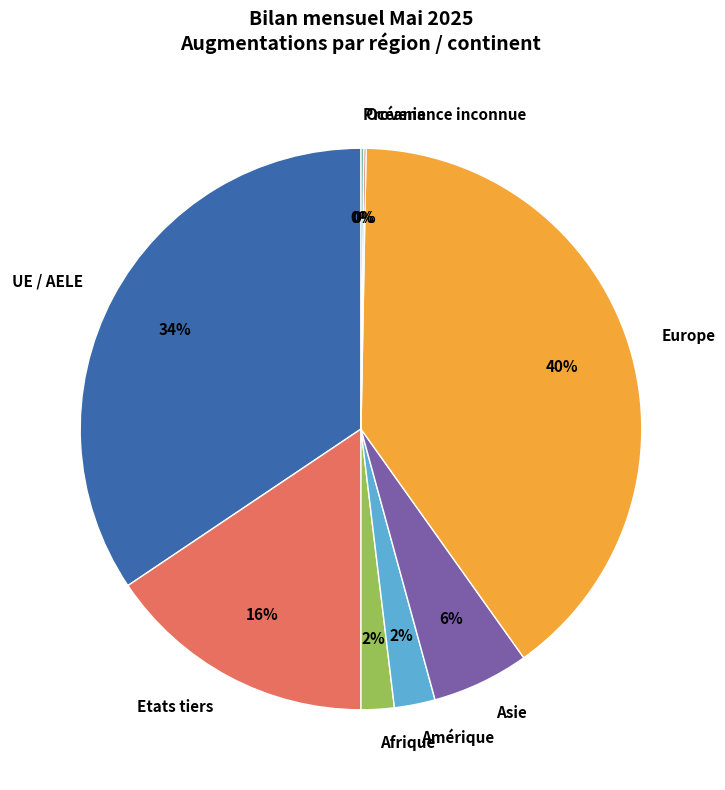

Is the sum of Etats tiers and Asie greater than half?

No